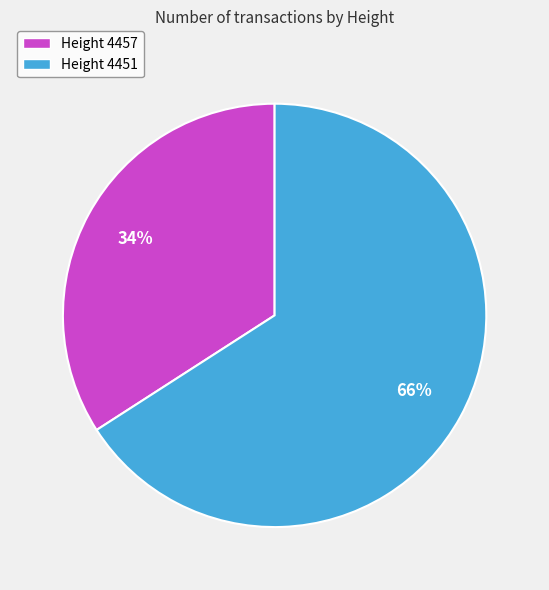

The Height 4451 slice represents 77% of the pie. True or false?

False